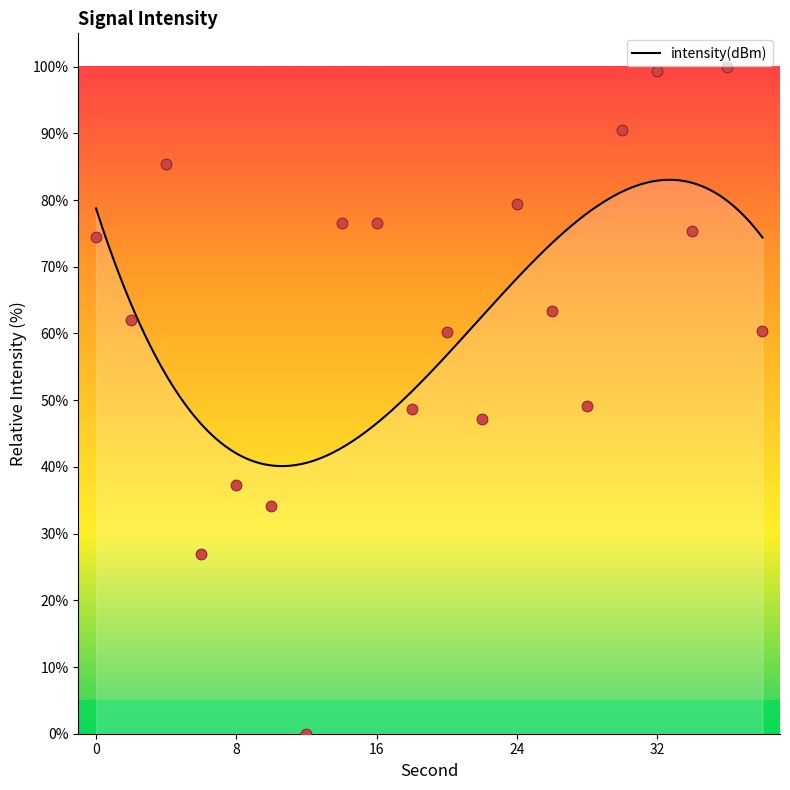

Between 18 and 20, which is larger?

20